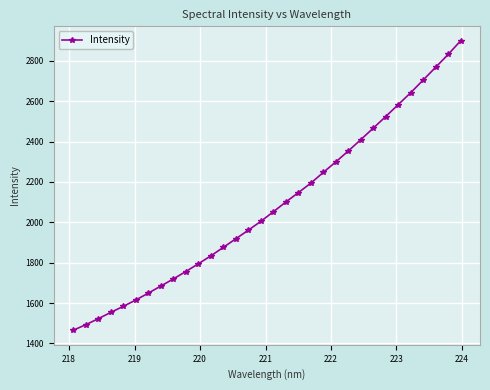

What is the sum of all values?

66646.6